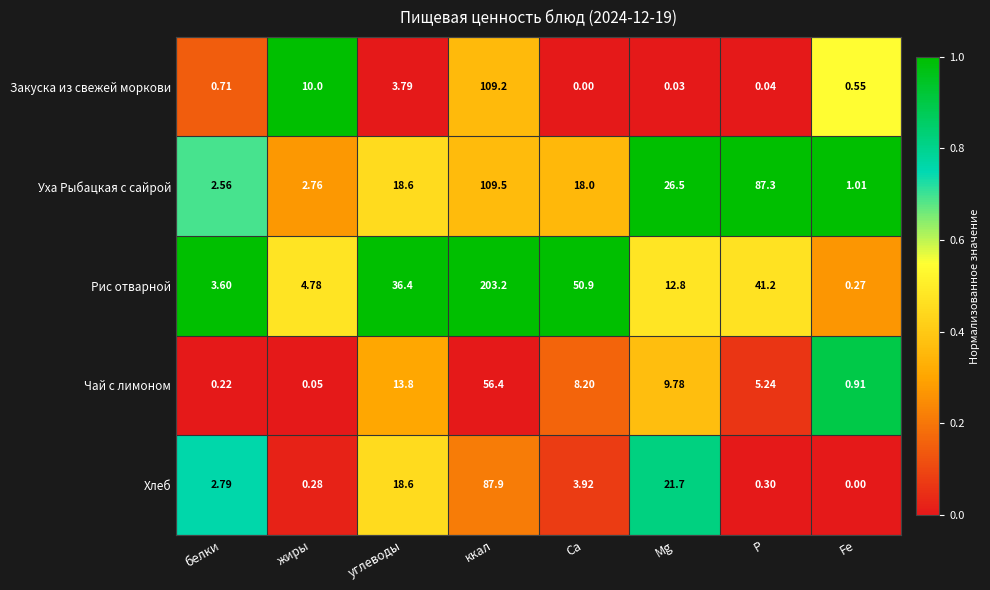

At which label does Чай с лимоном reach its minimum?

жиры